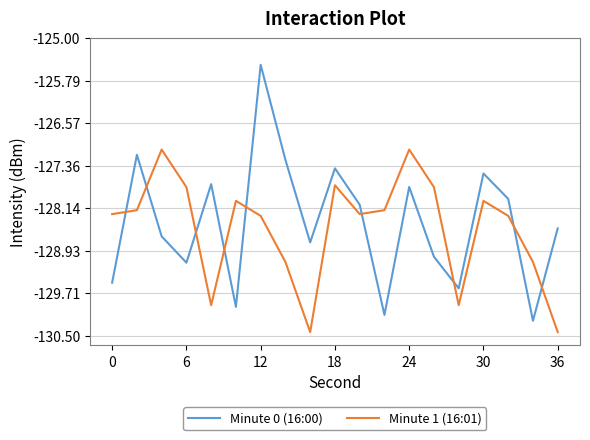

What is the difference between the maximum and minimum values in the Minute 0 (16:00) series?

4.7